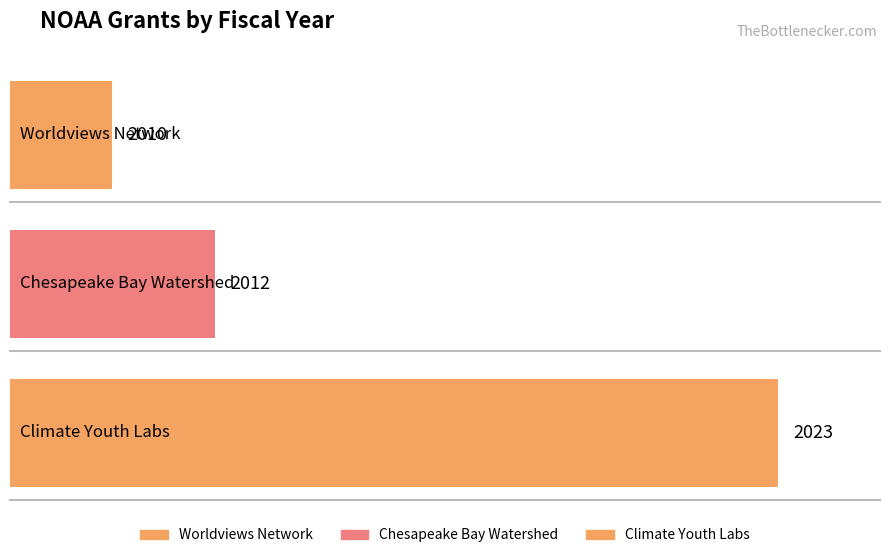

What is the change in value from Chesapeake Bay Watershed to Climate Youth Labs?

+11